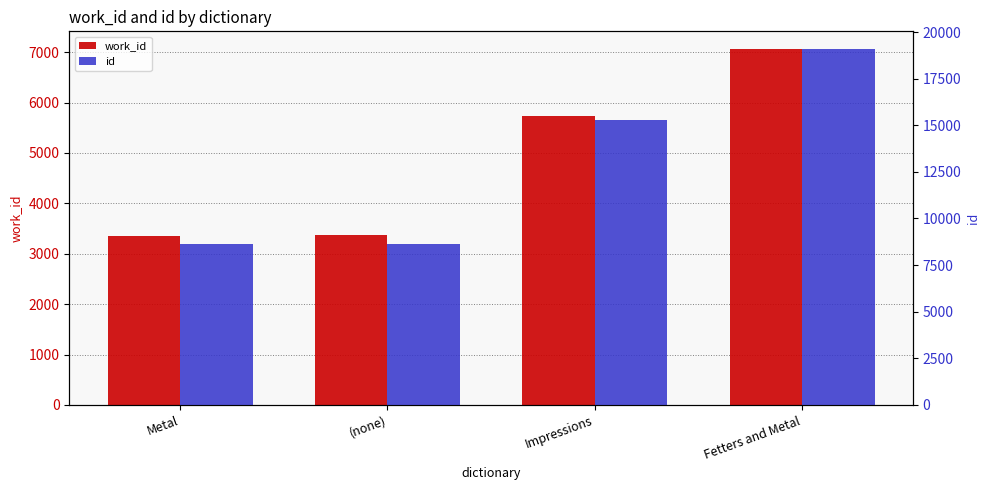

What value does the id series have at Metal?

8618